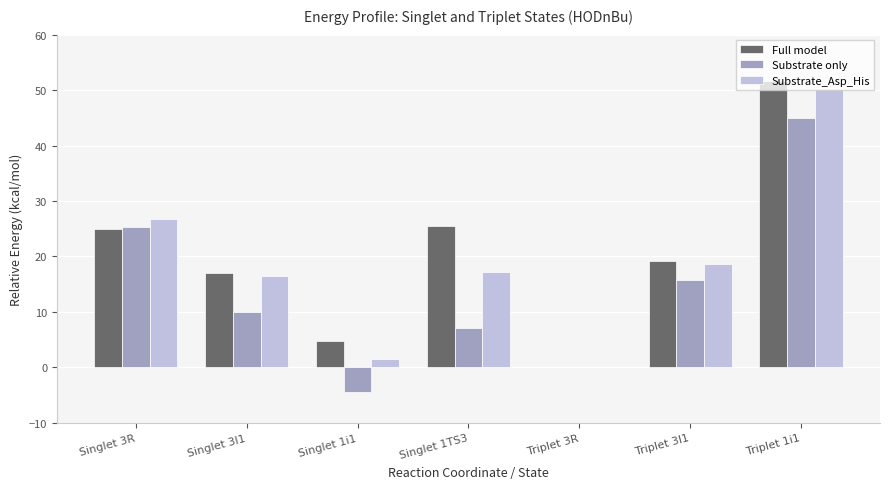

Is it true that Substrate_Asp_His equals 17.2 at Singlet 1TS3?

True